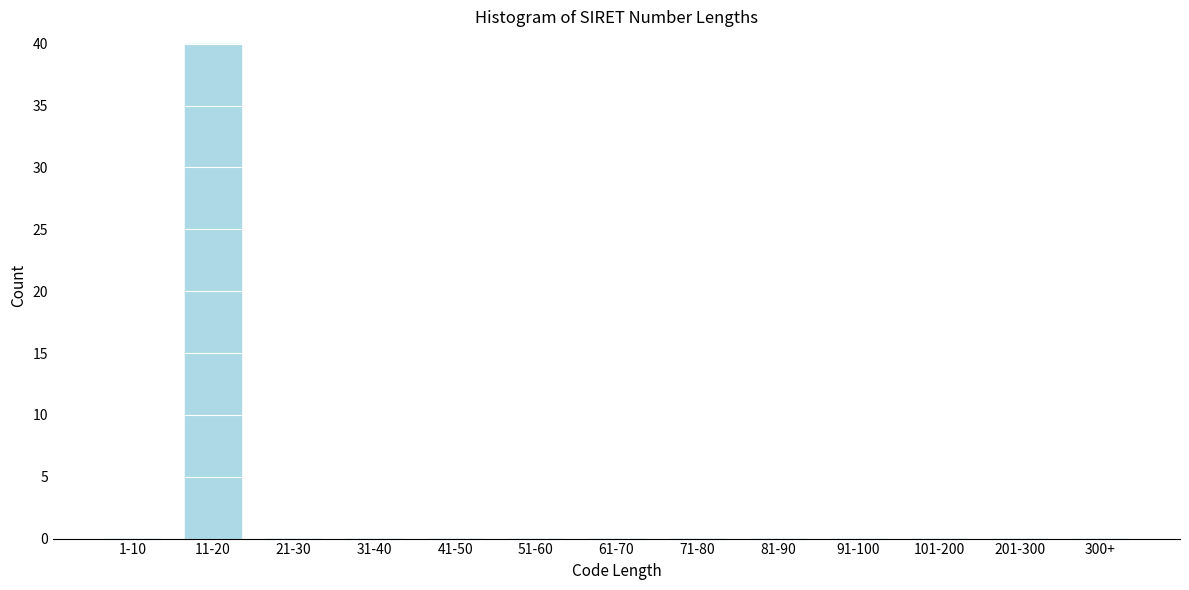

Reading left to right, list all the values displayed in this chart.

1-10=0	11-20=40	21-30=0	31-40=0	41-50=0	51-60=0	61-70=0	71-80=0	81-90=0	91-100=0	101-200=0	201-300=0	300+=0